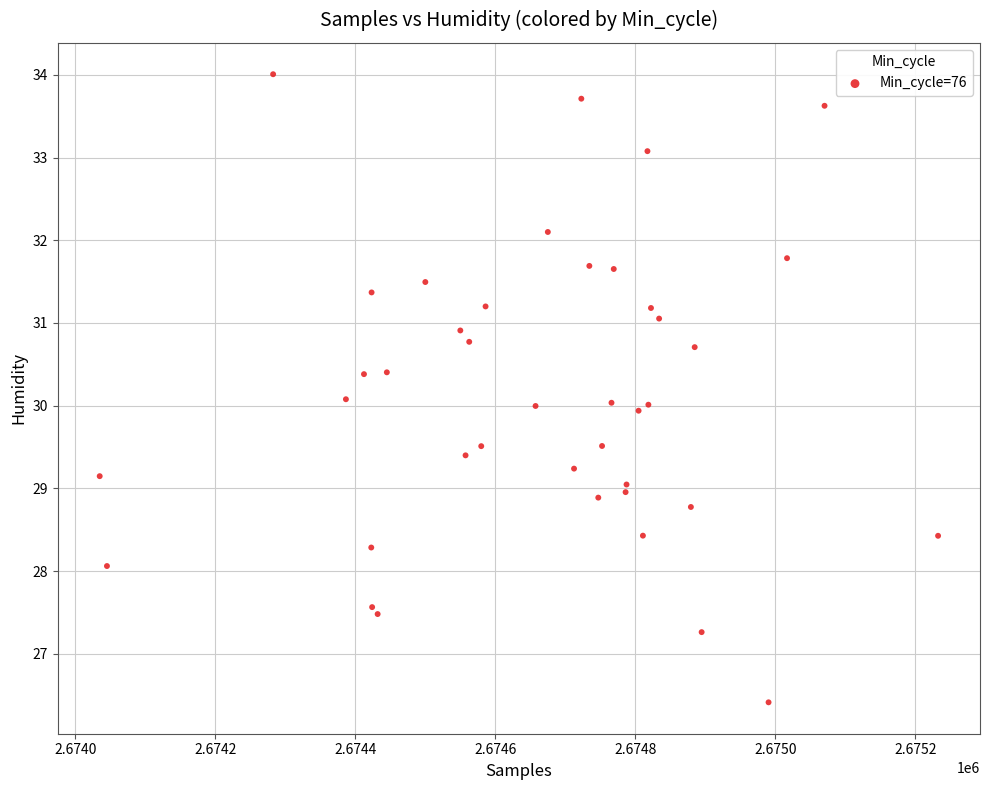

What is the range of X values (max minus min)?

1197.5